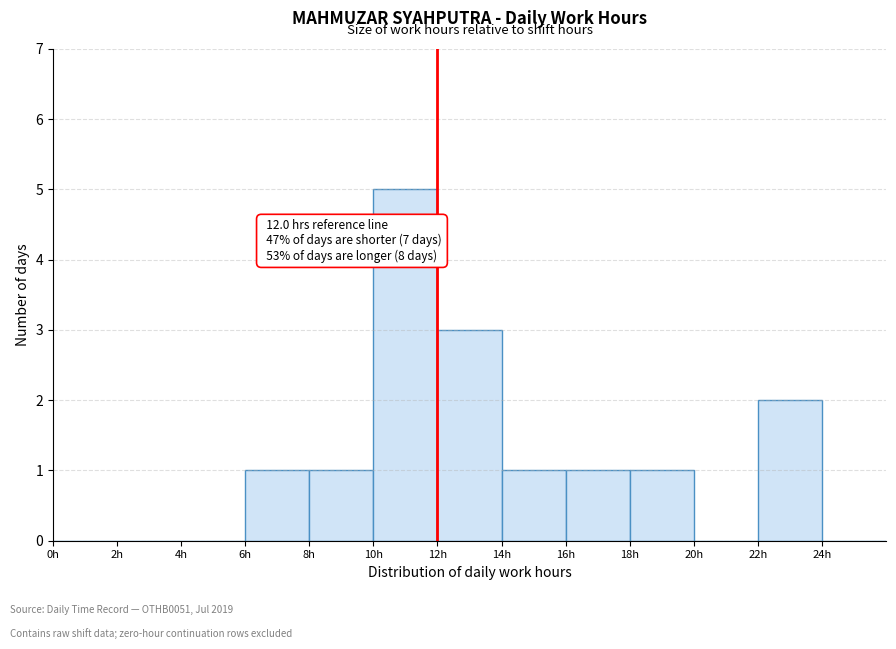

Over which range of the x-axis is the bar tallest?

10 to 12